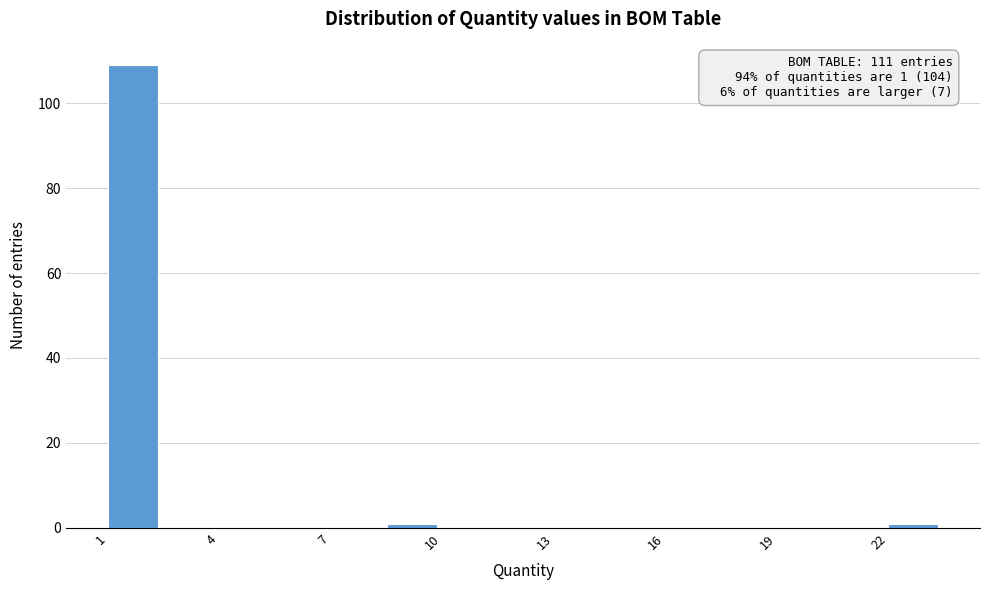

Around what value on the x-axis is the tallest bar? Give the approximate position of its centre, as read against the axis.

1.5